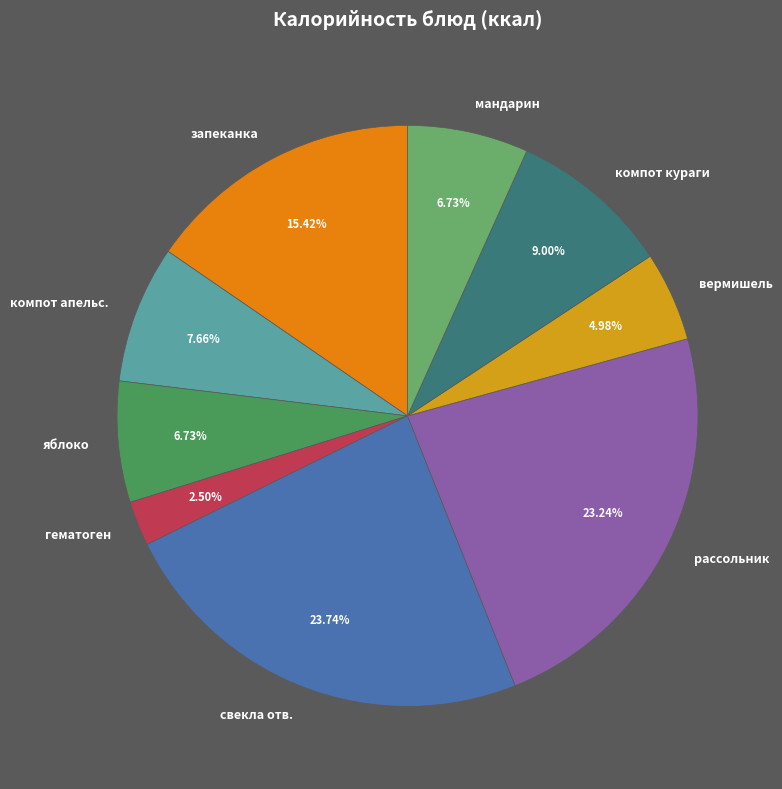

Between свекла отв. and компот апельс., which is larger?

свекла отв.